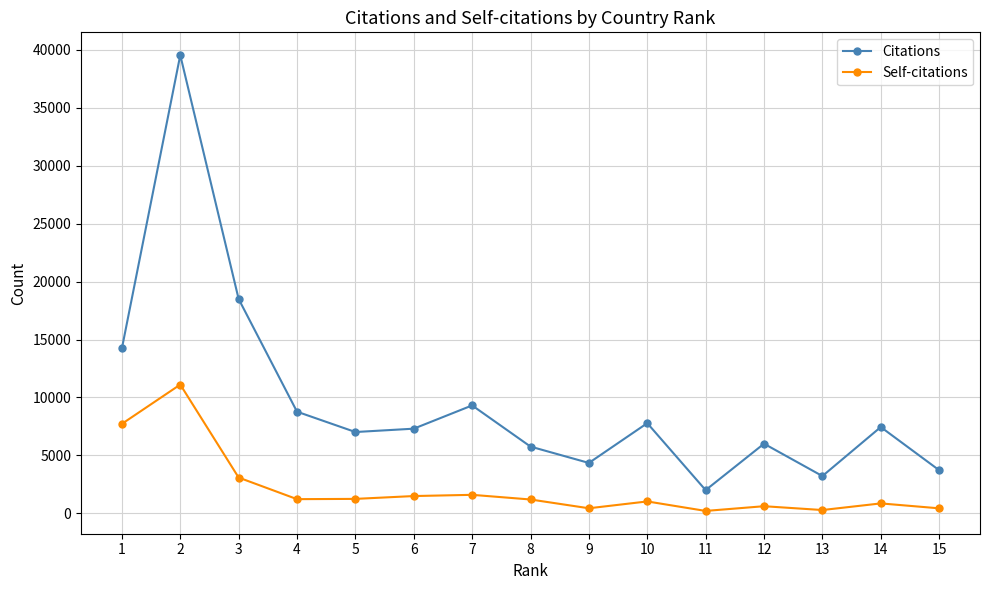

What is the total value across all series at 5?

8270